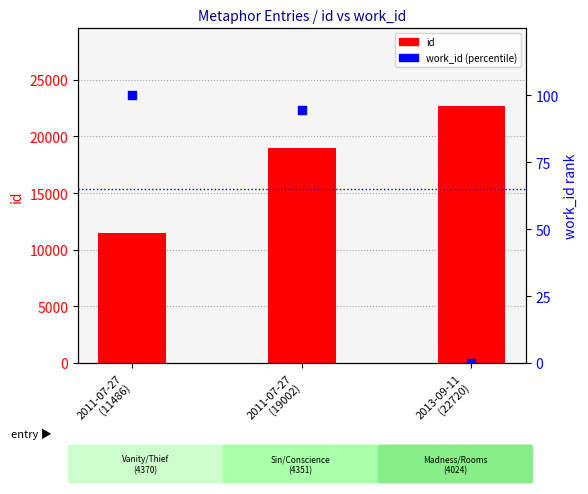

Which series has the widest spread of Y values?

id